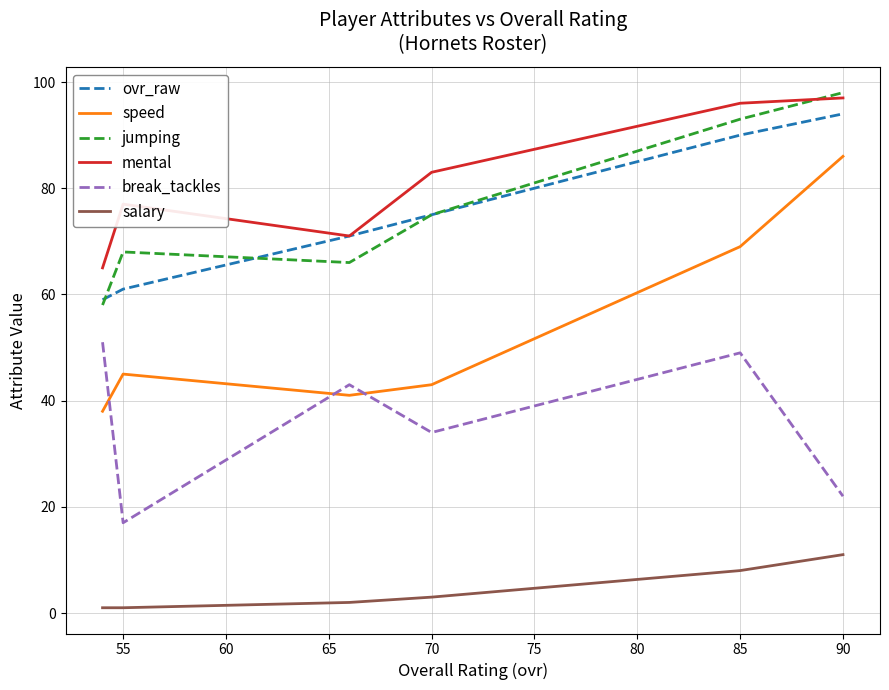

Which series has the widest spread of values?

speed